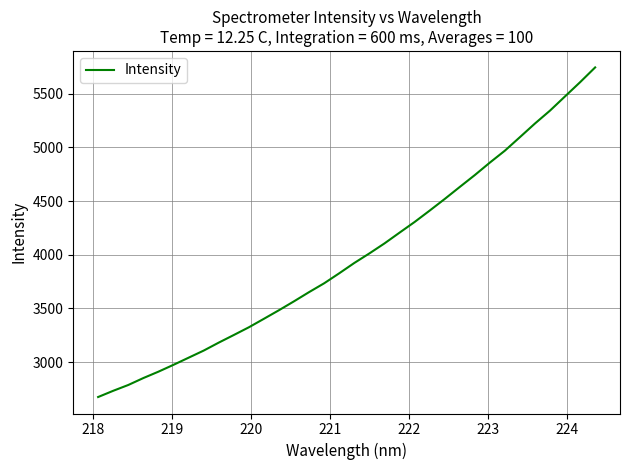

What is the maximum value shown in the chart?

5744.9